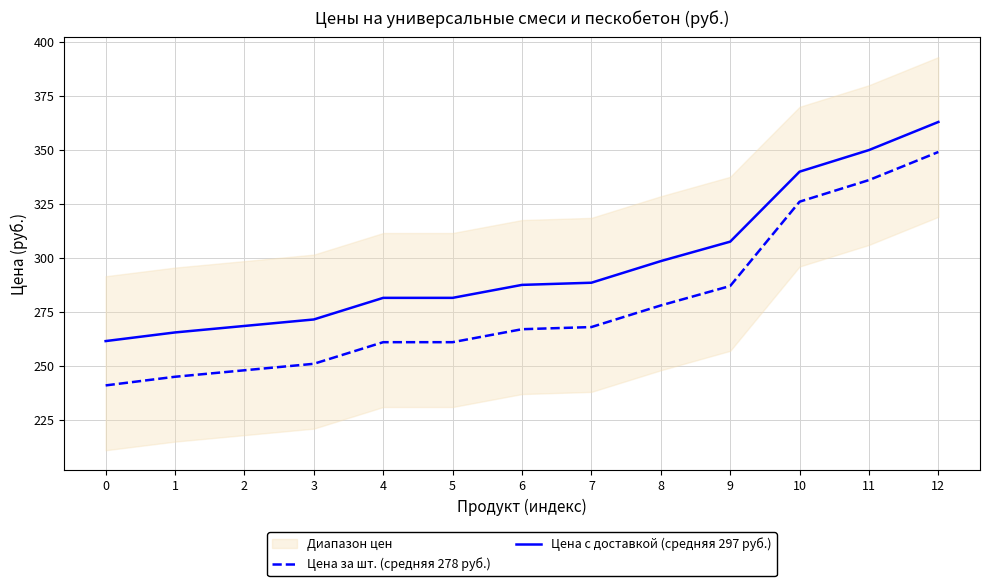

What is the average value of the Цена с доставкой (средняя 297 руб.) series?

297.3